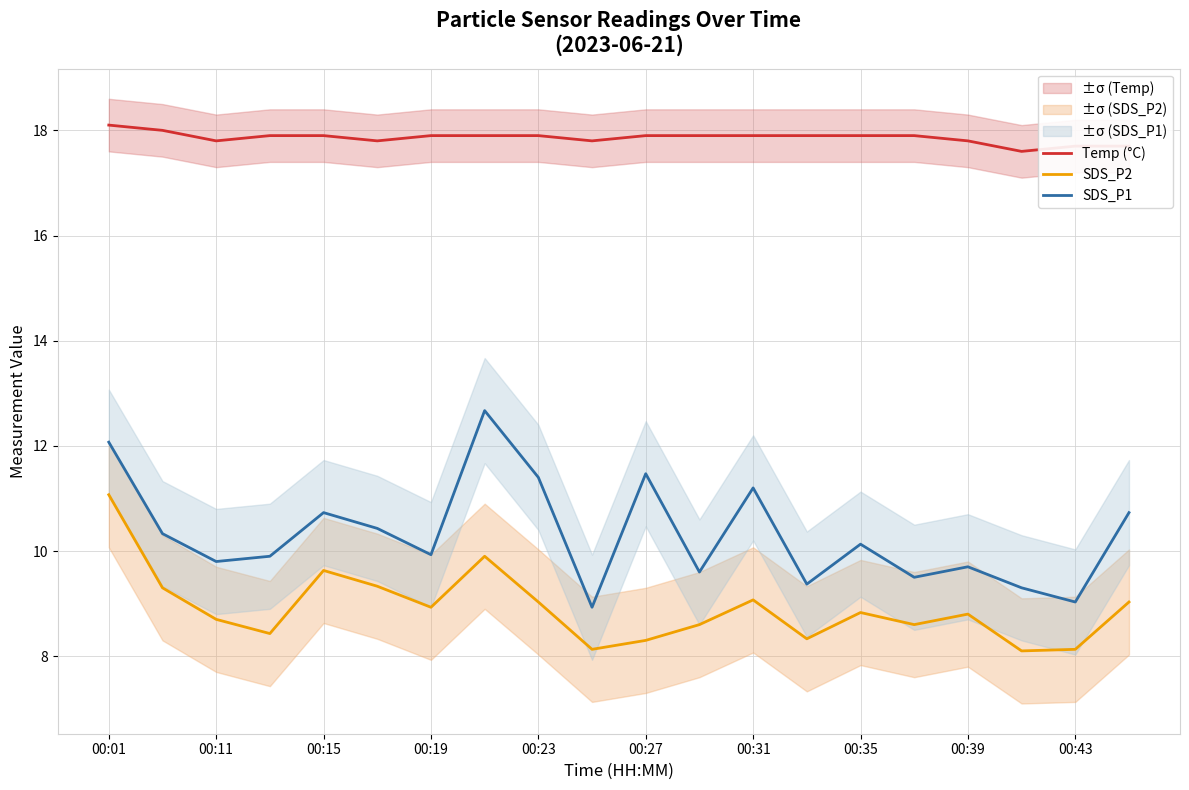

True or false: SDS_P2 has more than 2 points higher than both neighbors.

True